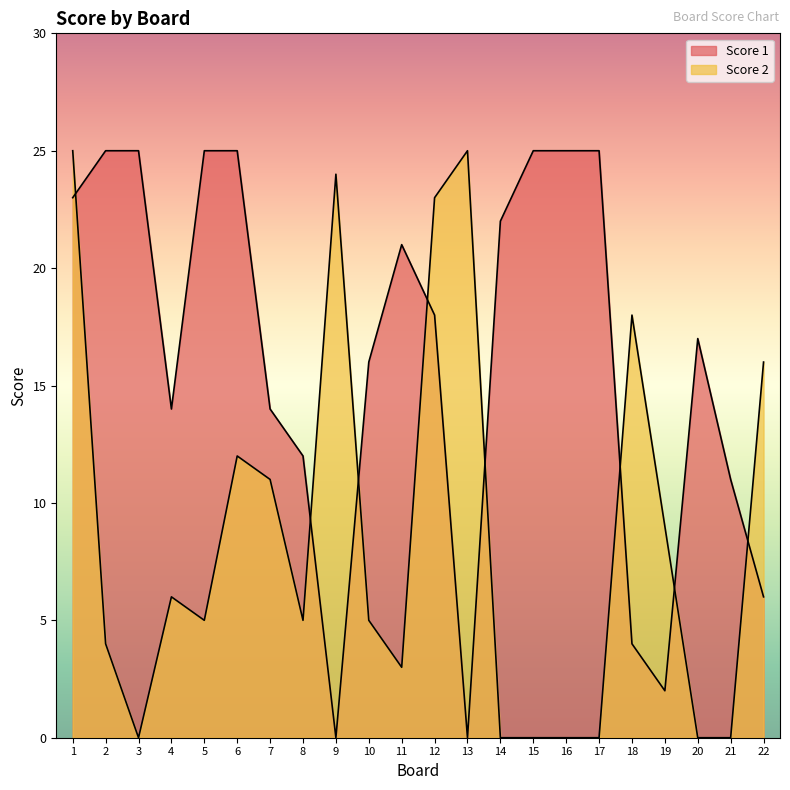

Which has a higher value, 3 or 14?

3